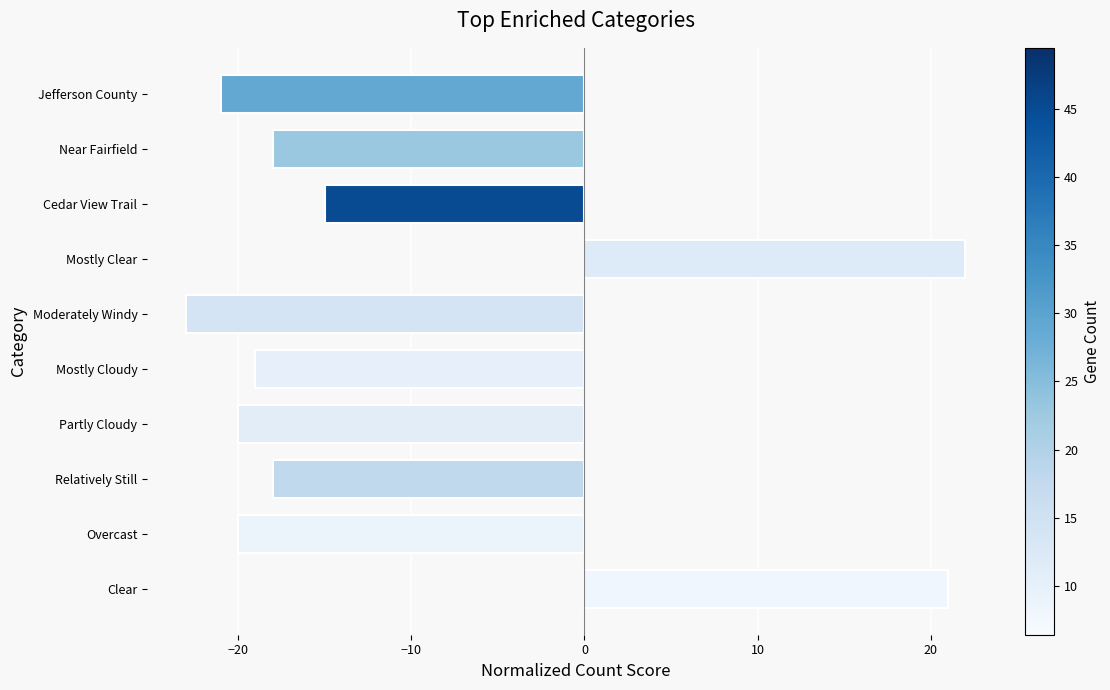

What is the difference between the maximum and second lowest values?

43